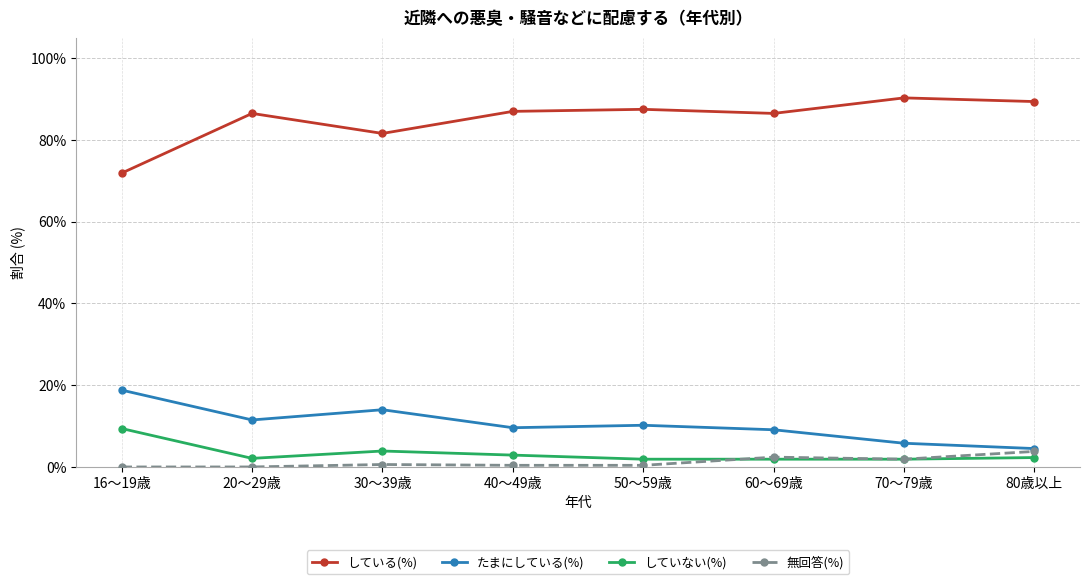

List the series in order of their peak value, highest first.

している(%), たまにしている(%), していない(%), 無回答(%)